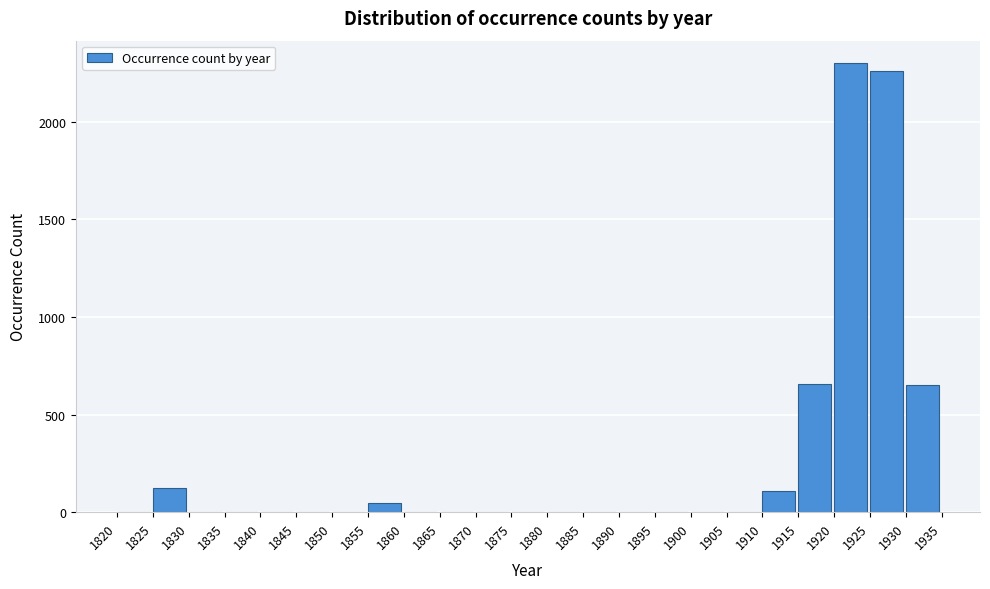

Between 1920 and 1840, which is larger?

1920